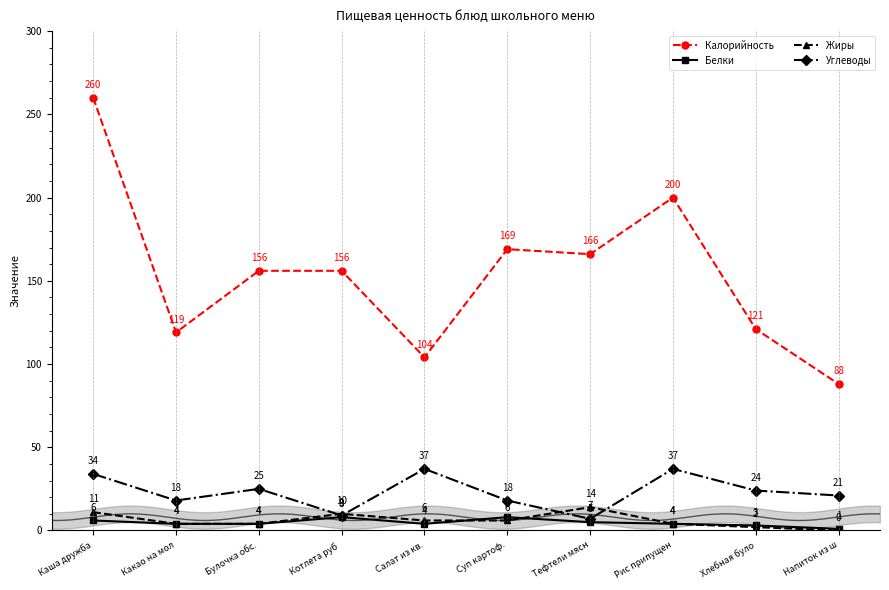

Which series has the widest spread of values?

Калорийность